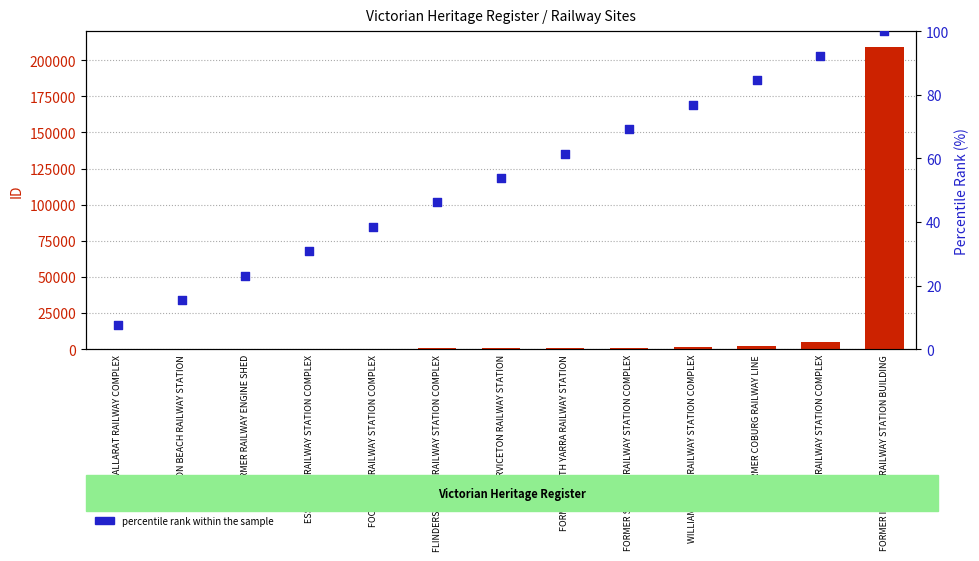

Which series contains the highest Y value?

ID